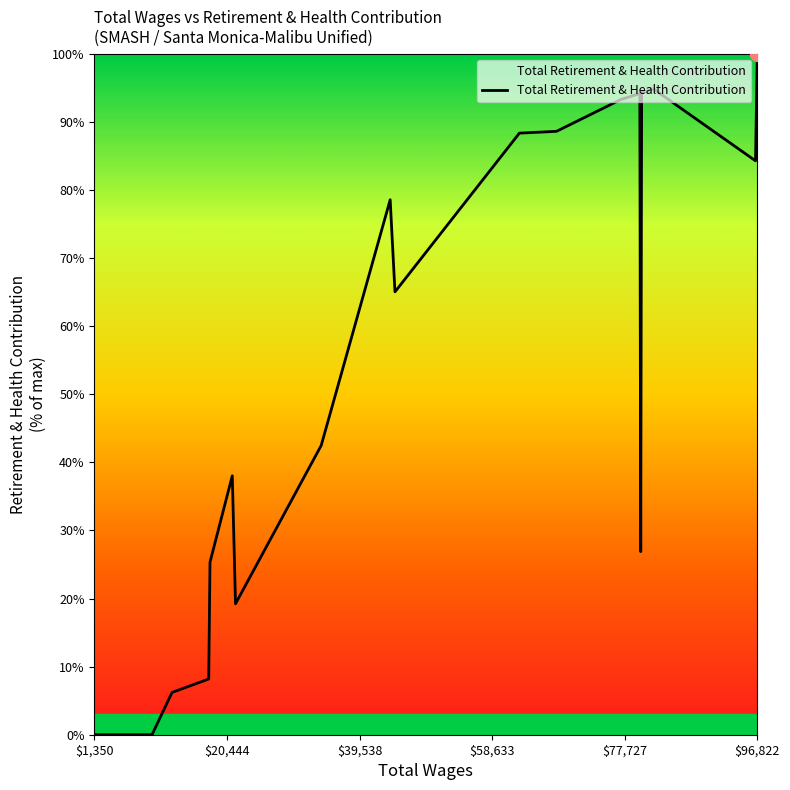

What is the greatest value displayed?

100.0